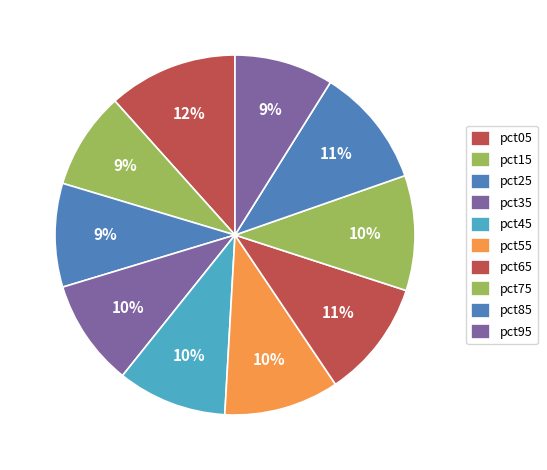

True or false: pct85 accounts for 11% of the total.

True